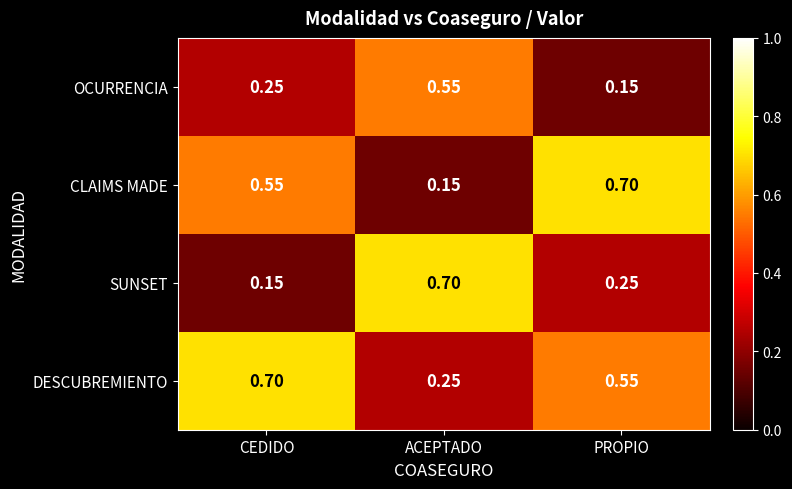

List the labels in order of DESCUBREMIENTO value, largest first.

CEDIDO, PROPIO, ACEPTADO